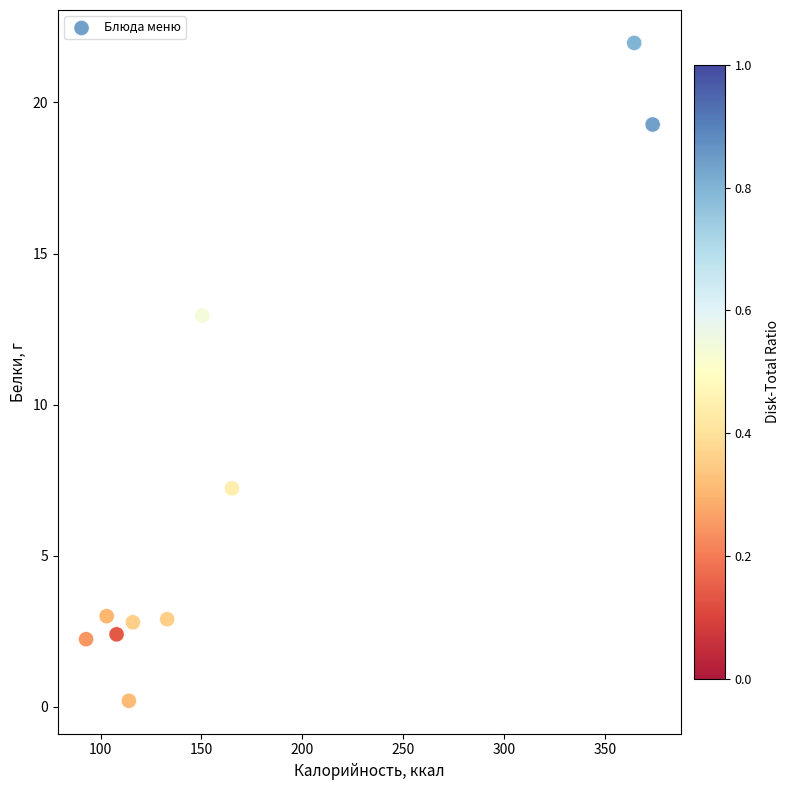

What is the average Y value?

7.5